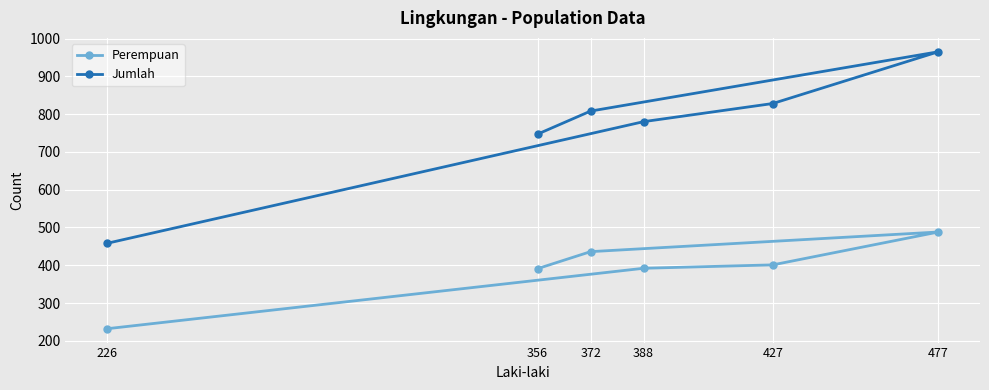

Reading left to right, what are all the values shown in this chart?

Perempuan: 226=232	388=392	427=401	477=488	372=436	356=391
Jumlah: 226=458	388=780	427=828	477=965	372=808	356=747